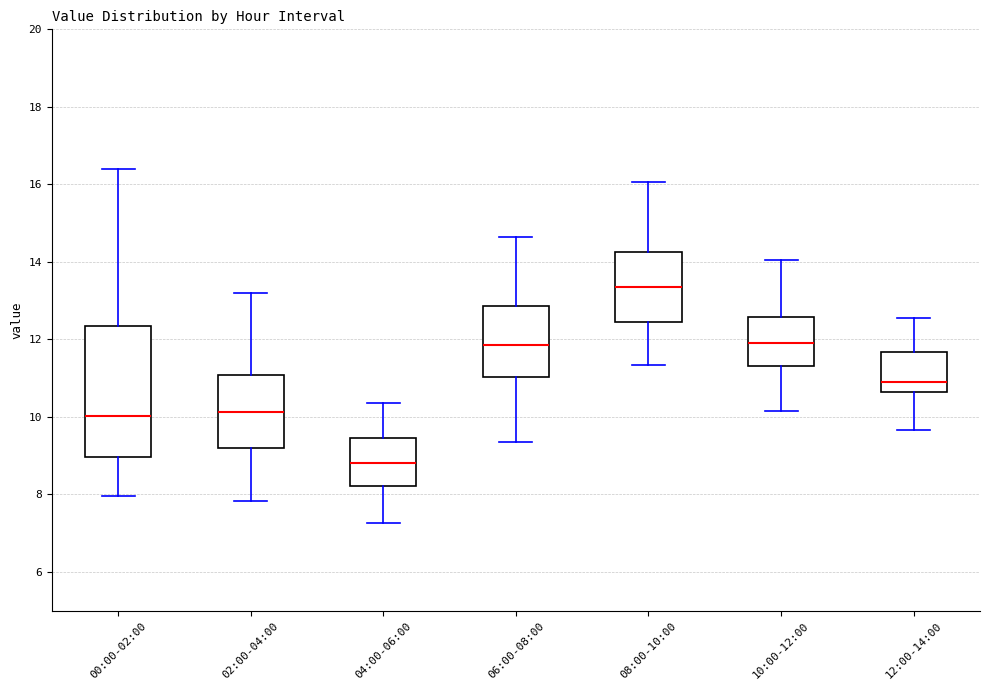

Reading left to right, transcribe this box plot: for each box, give where its median line is, the range the box spans, and where its two whiskers end, as read against the y-axis. The values are not printed on the chart, so give them approximately, as read against the axis.

00:00-02:00: median 10.0, box 9.0 to 12.4, whiskers 8.0 to 16.4
02:00-04:00: median 10.2, box 9.2 to 11.0, whiskers 7.8 to 13.2
04:00-06:00: median 8.8, box 8.2 to 9.4, whiskers 7.2 to 10.4
06:00-08:00: median 11.8, box 11.0 to 12.8, whiskers 9.4 to 14.6
08:00-10:00: median 13.4, box 12.4 to 14.2, whiskers 11.4 to 16.0
10:00-12:00: median 12.0, box 11.4 to 12.6, whiskers 10.2 to 14.0
12:00-14:00: median 11.0, box 10.6 to 11.6, whiskers 9.6 to 12.6